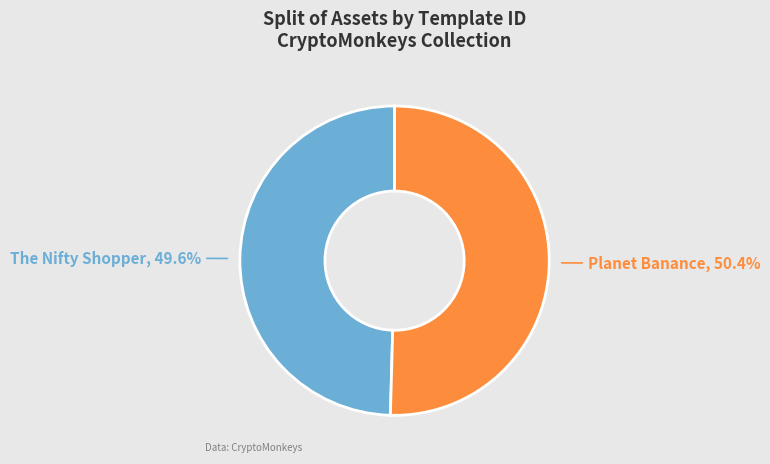

What is the smallest slice in the pie chart?

The Nifty Shopper